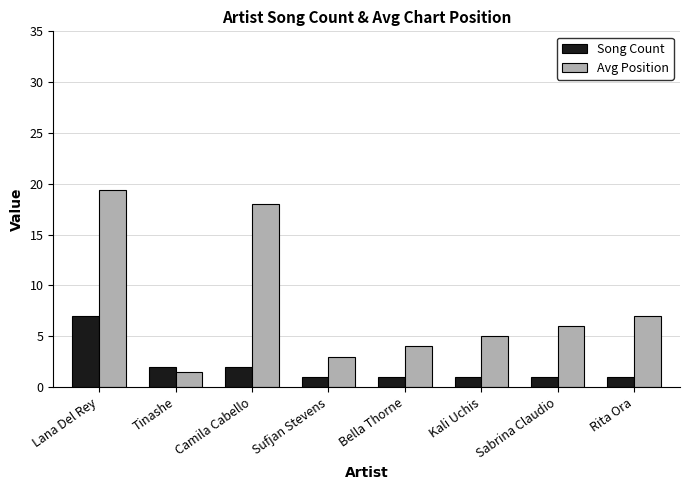

What is the sum of the Song Count values at Bella Thorne and Kali Uchis?

2.0